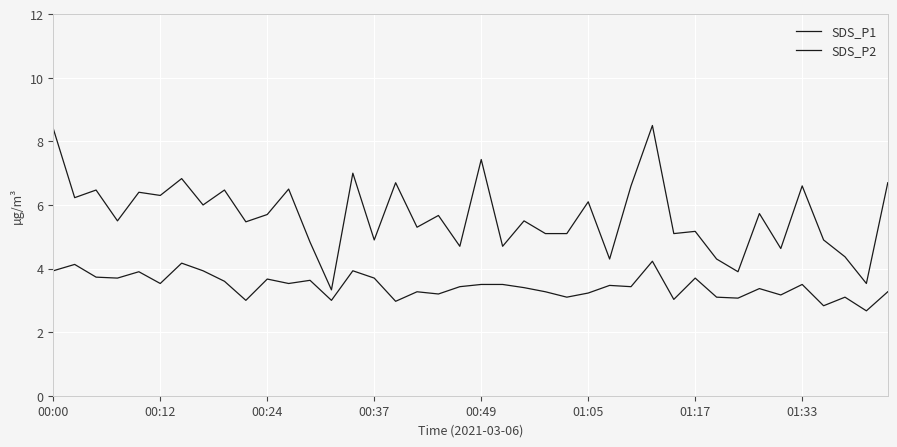

At how many categories does at least one series exceed 5?

28